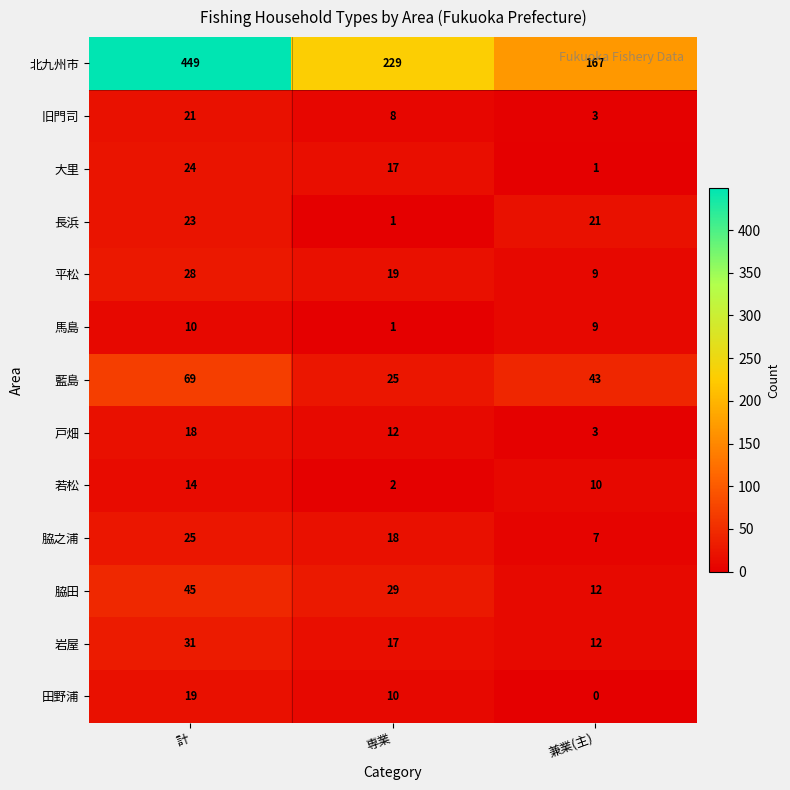

What is the sum of the 大里 values at 専業 and 兼業(主)?

18